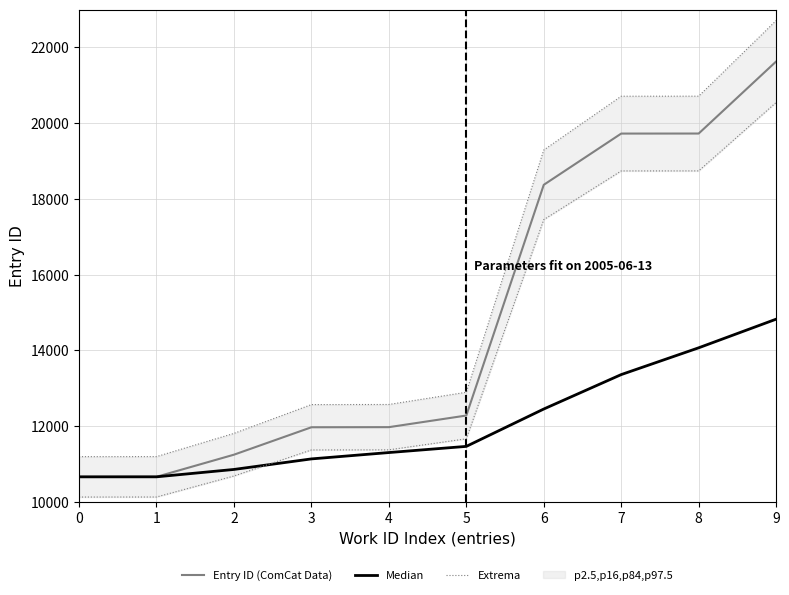

True or false: Entry ID (ComCat Data) and Median cross at least once.

False